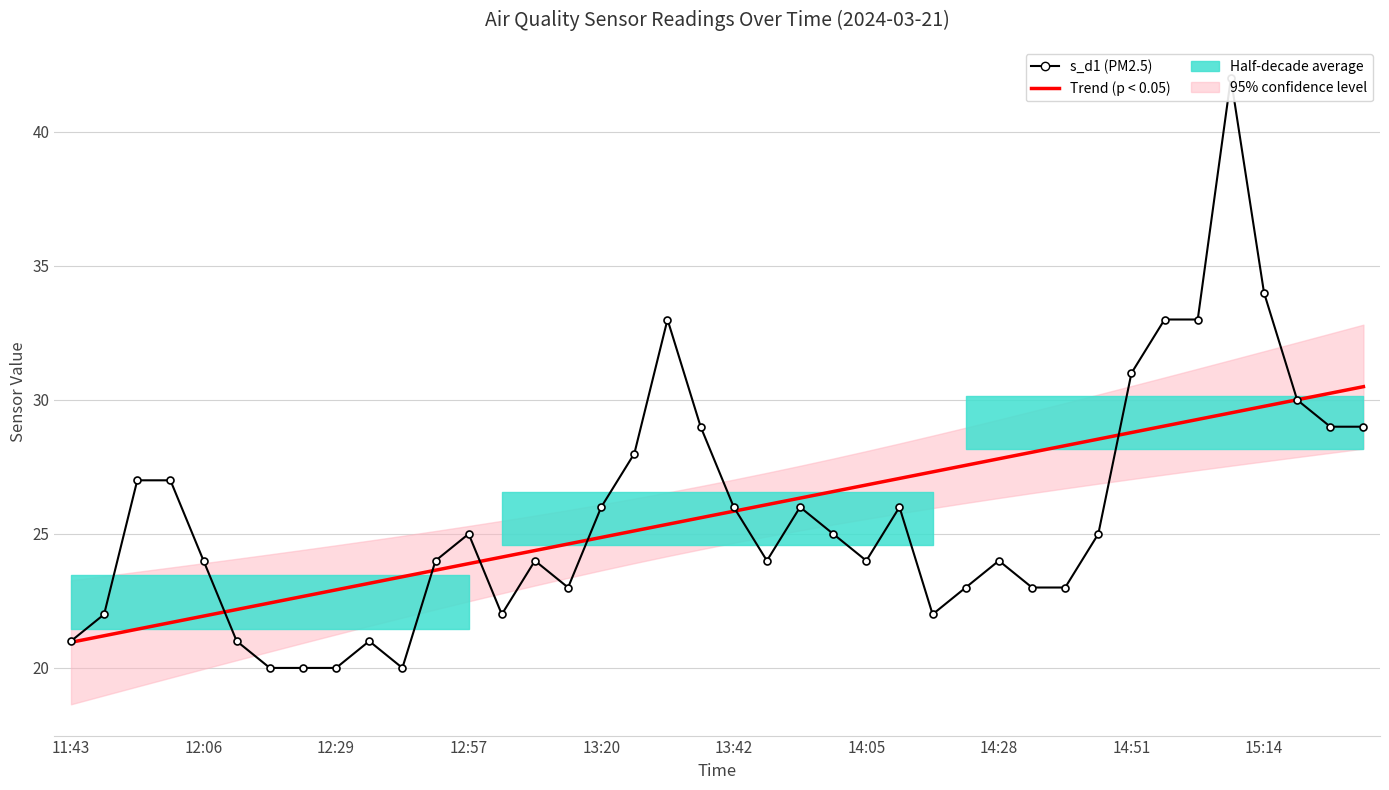

Count the number of categories in the chart.

40